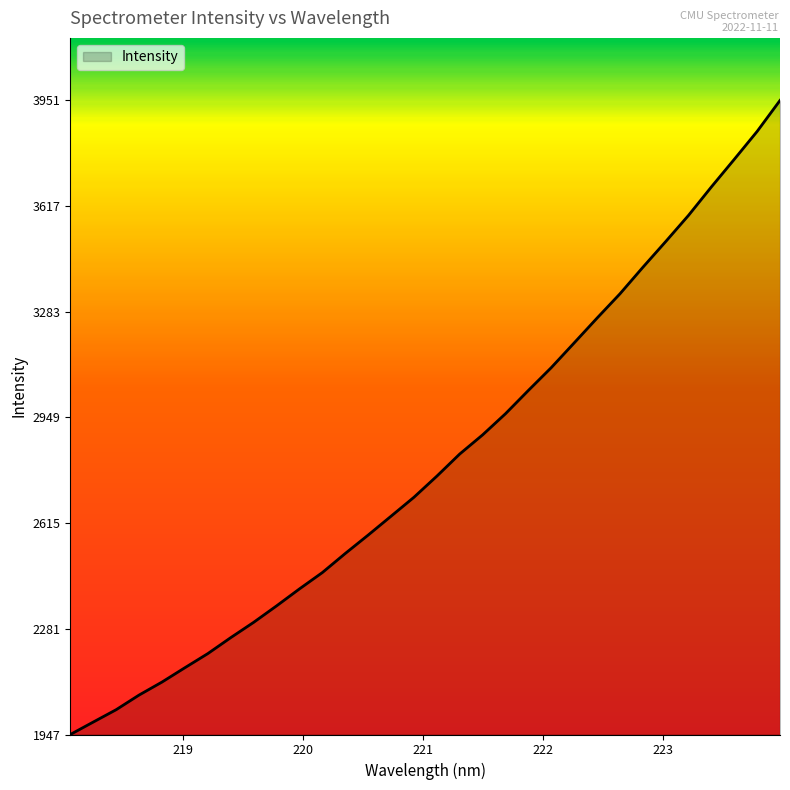

What is the smallest value displayed?

1947.9